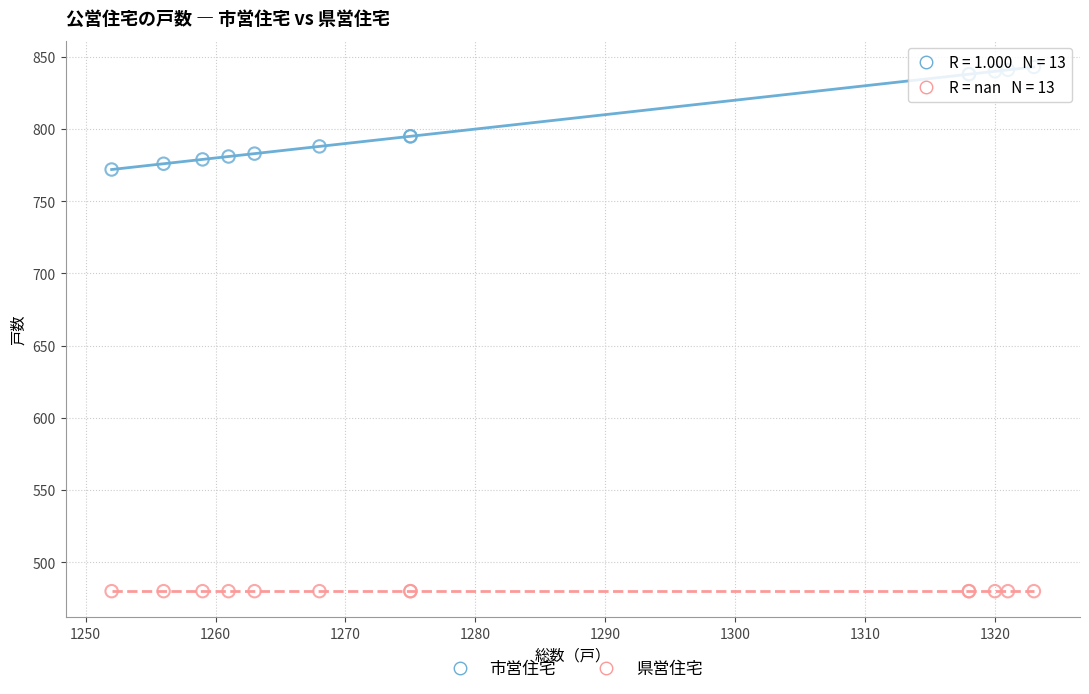

Which series reaches the maximum Y coordinate?

市営住宅